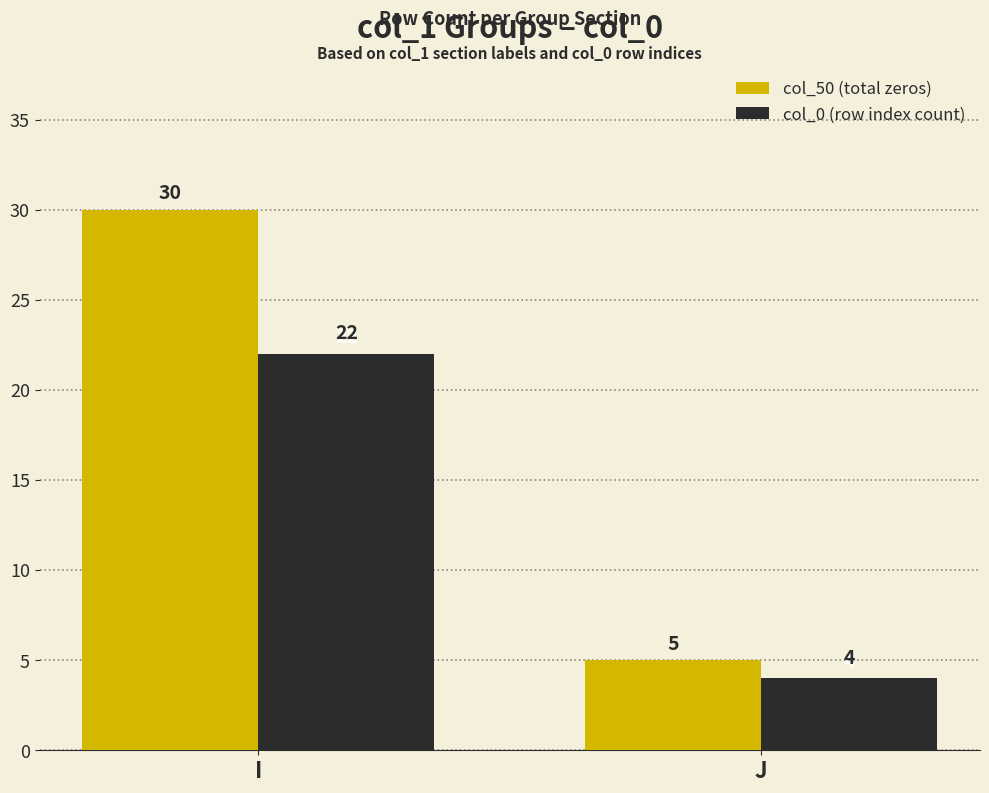

The col_0 (row index count) series shows 1 at J. True or false?

False